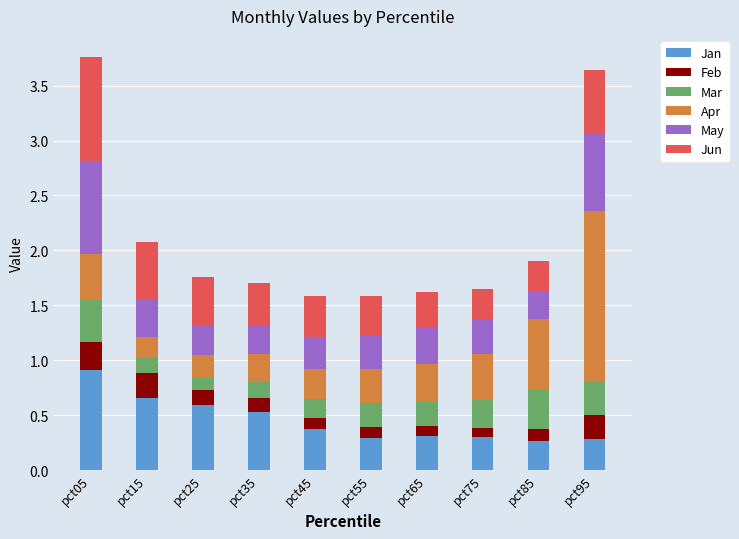

What is the highest value of the Jan series?

0.9